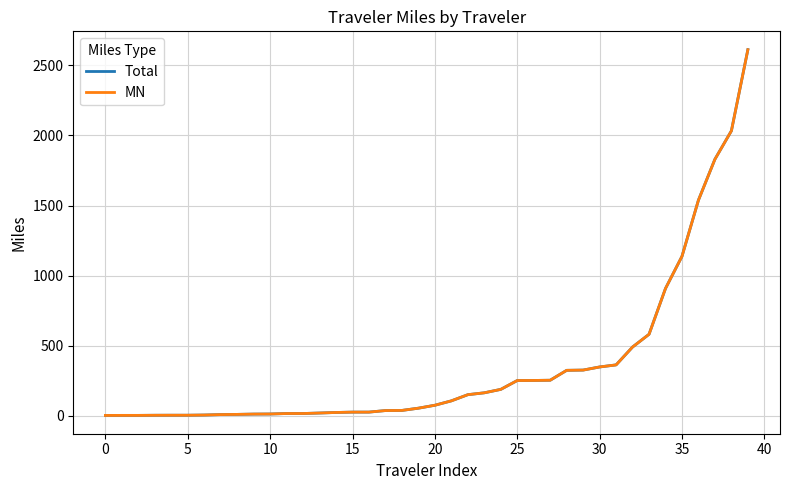

Which series has the largest range (max minus min)?

Total